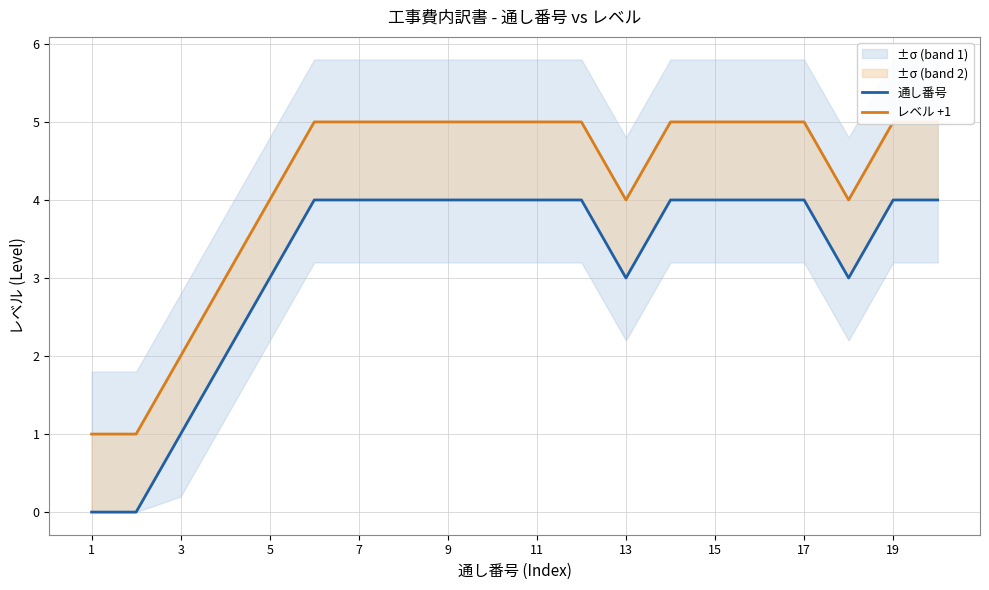

How many 通し番号 values are between 3 and 4?

16